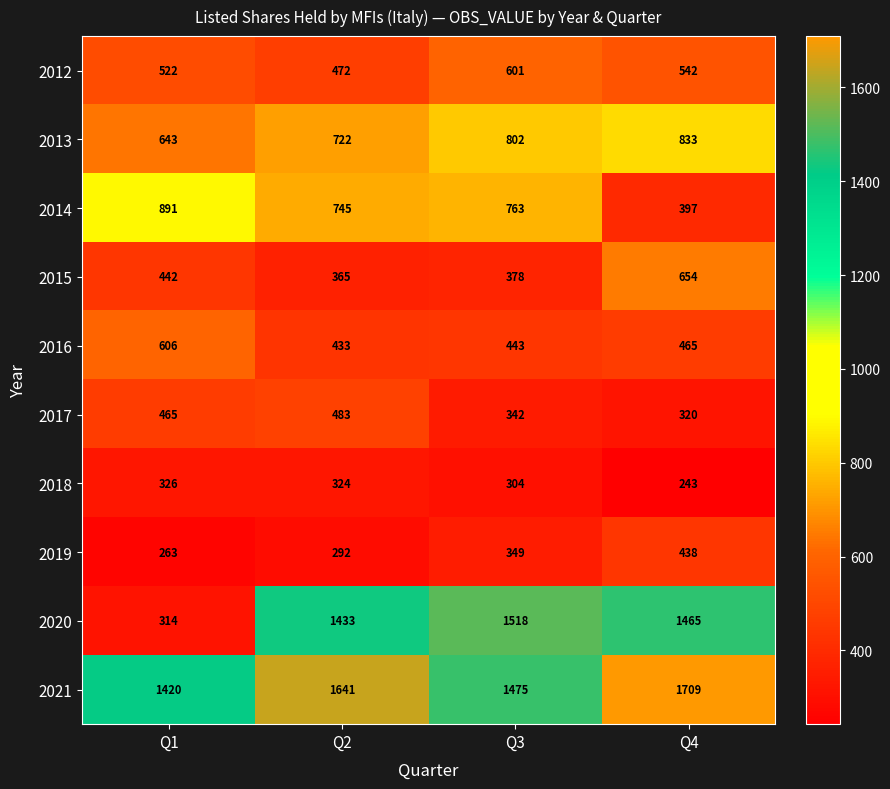

What is the maximum value for 2012?

601